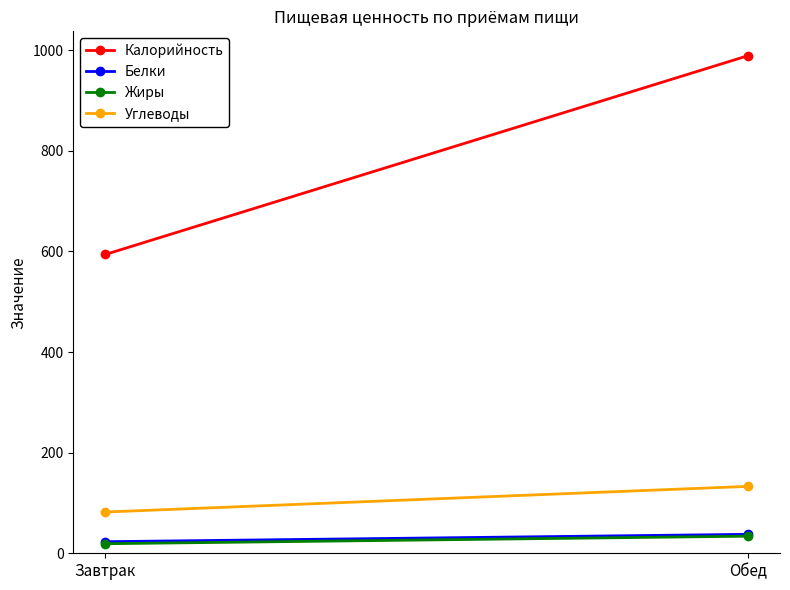

What is the greatest value displayed?

989.0